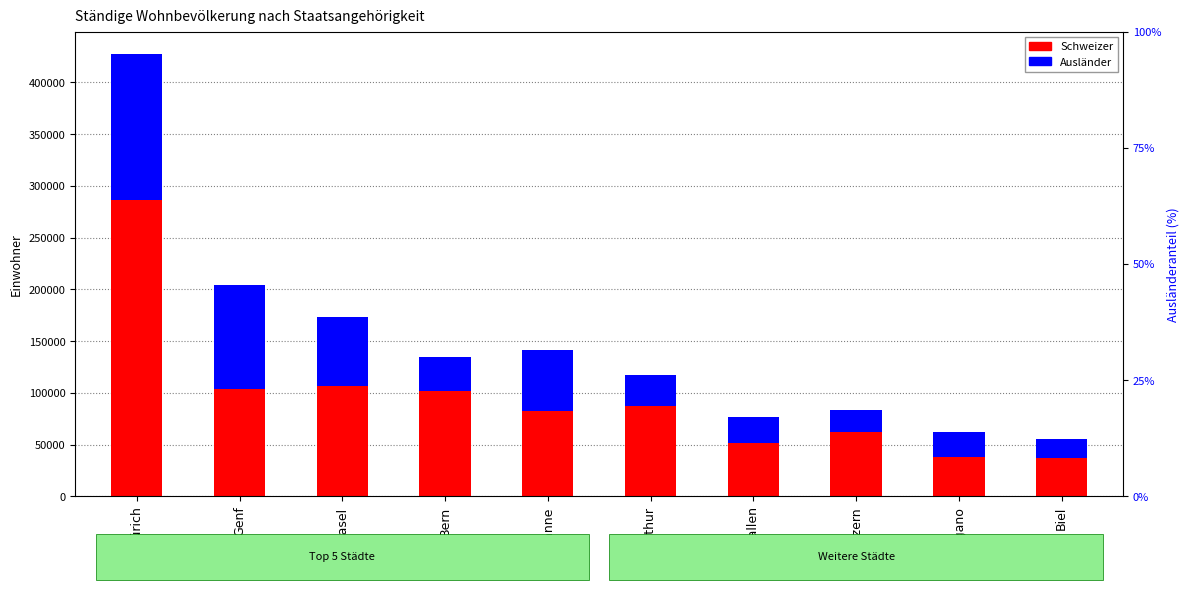

What is the difference between the maximum and minimum values in the Ausländer series?

122661